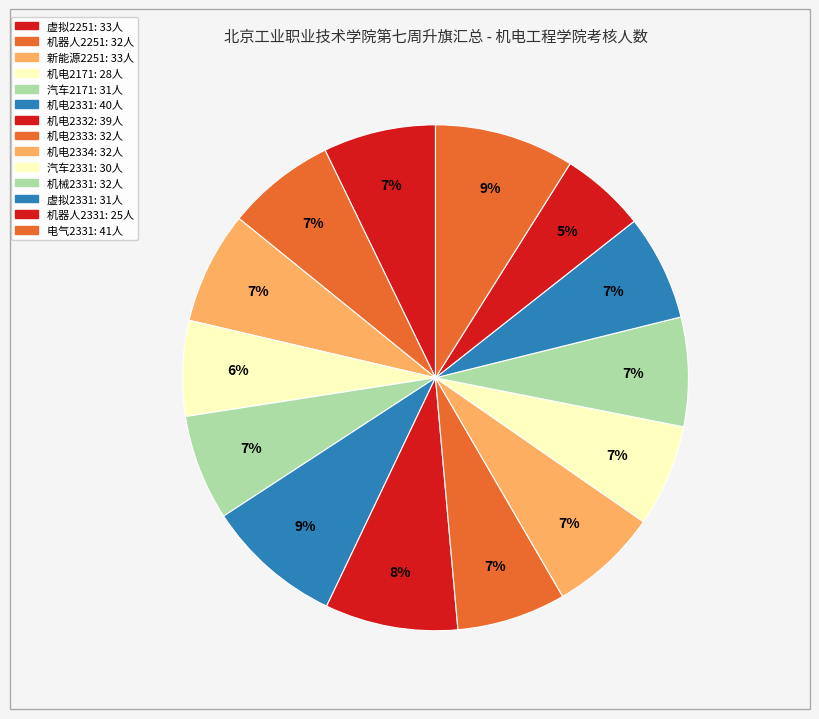

To the nearest percent, what is the difference between the largest and smallest slice percentages?

3%